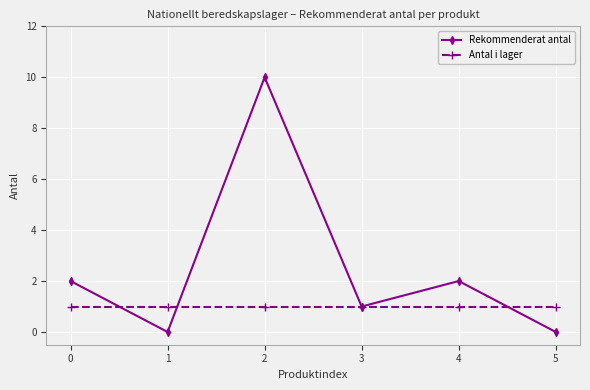

Which series has the largest total across all categories?

Rekommenderat antal